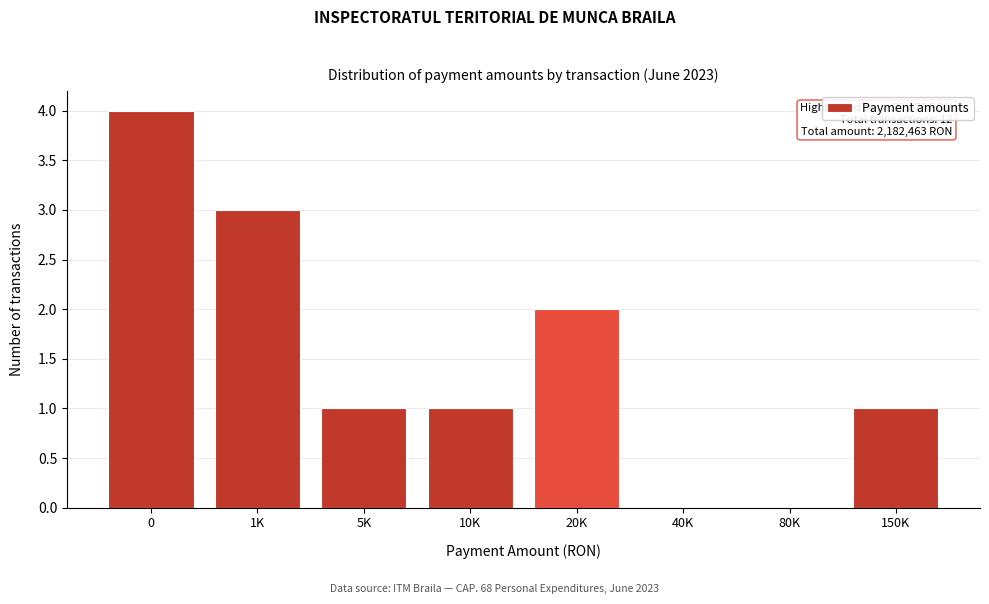

Reading left to right, transcribe all the data shown in this chart.

0=4	1K=3	5K=1	10K=1	20K=2	40K=0	80K=0	150K=1